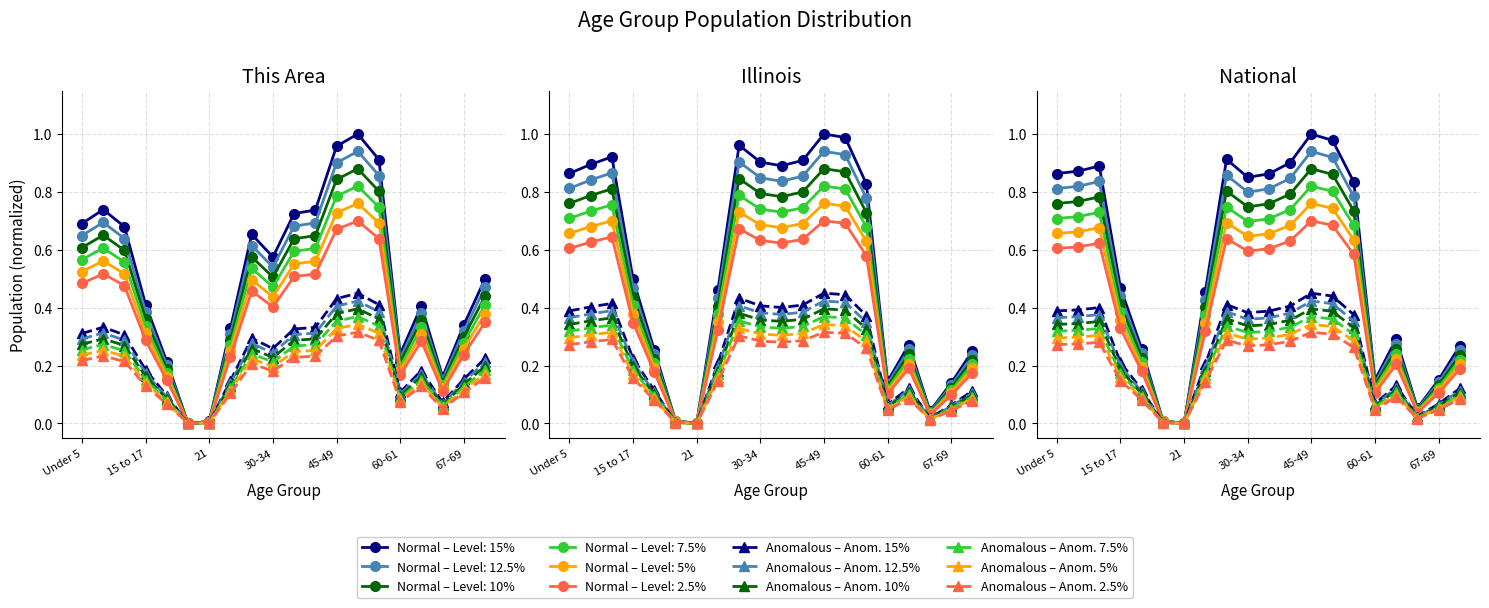

In Anomalous – Anom. 7.5%, how many points are higher than both neighbors (excluding endpoints)?

4